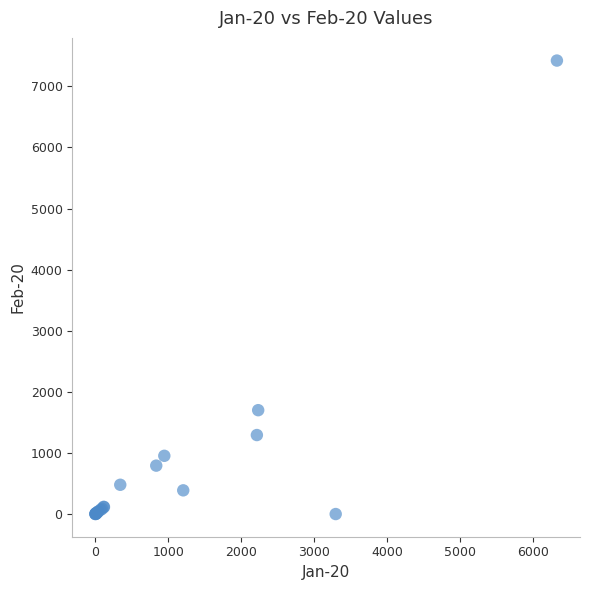

What Y value in the scatter plot is closest to 3711?

1700.0